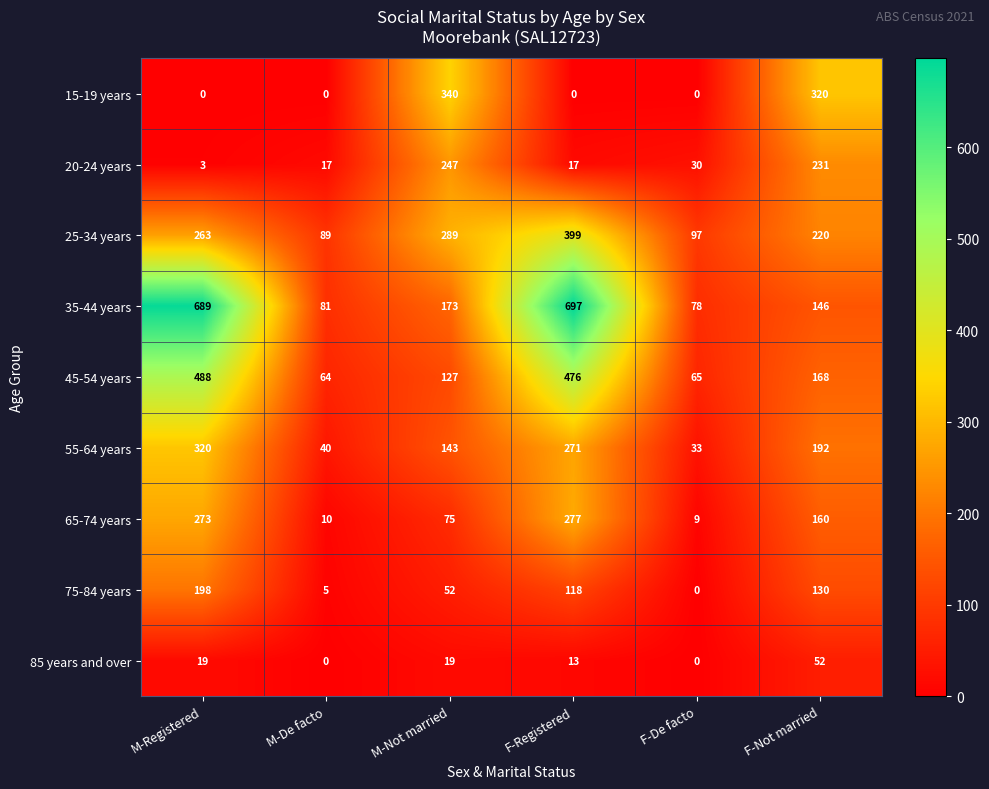

At which label does 75-84 years reach its peak?

M-Registered